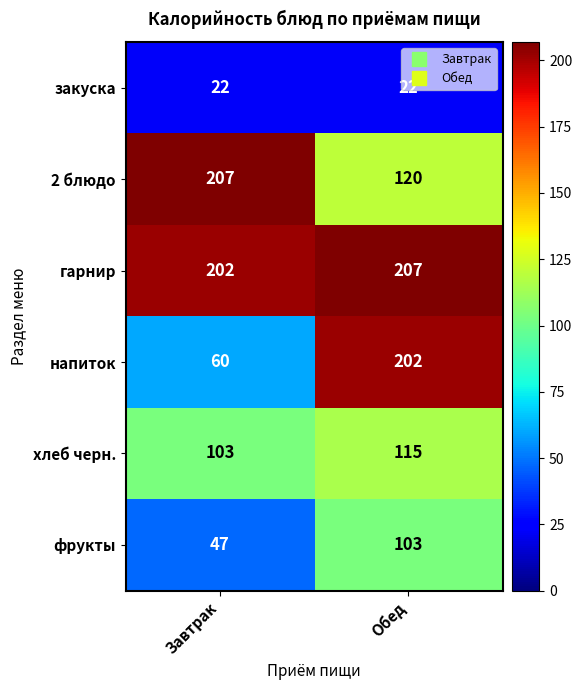

Where is напиток nearest to the value 131?

Завтрак